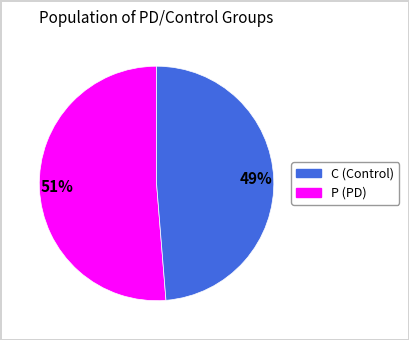

Is there any slice that represents more than half of the pie?

Yes